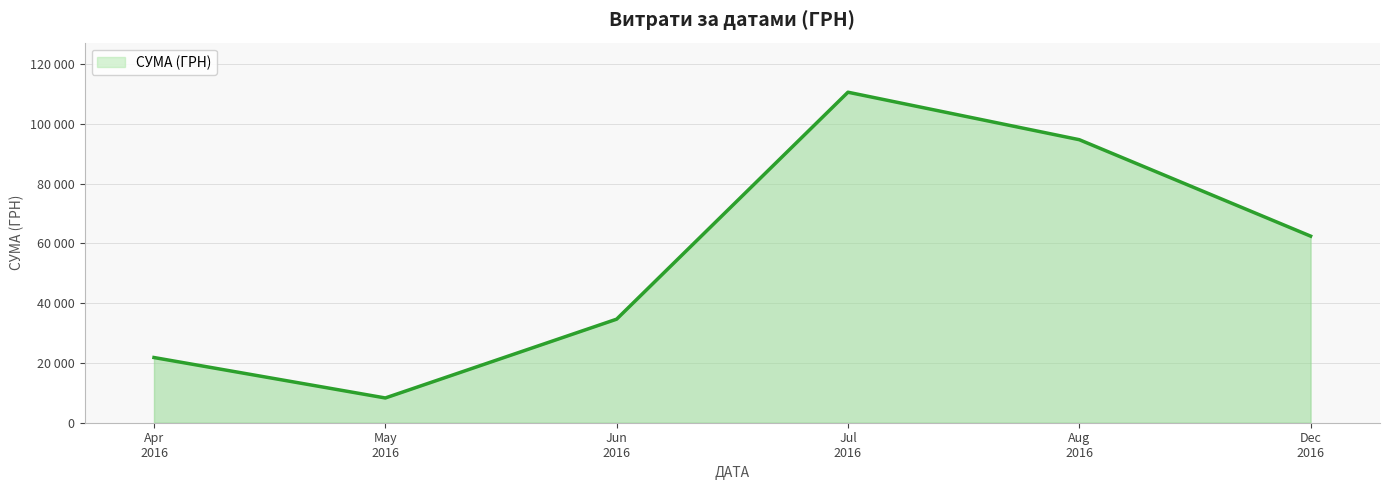

At which category does the chart reach its minimum across all series?

May
2016